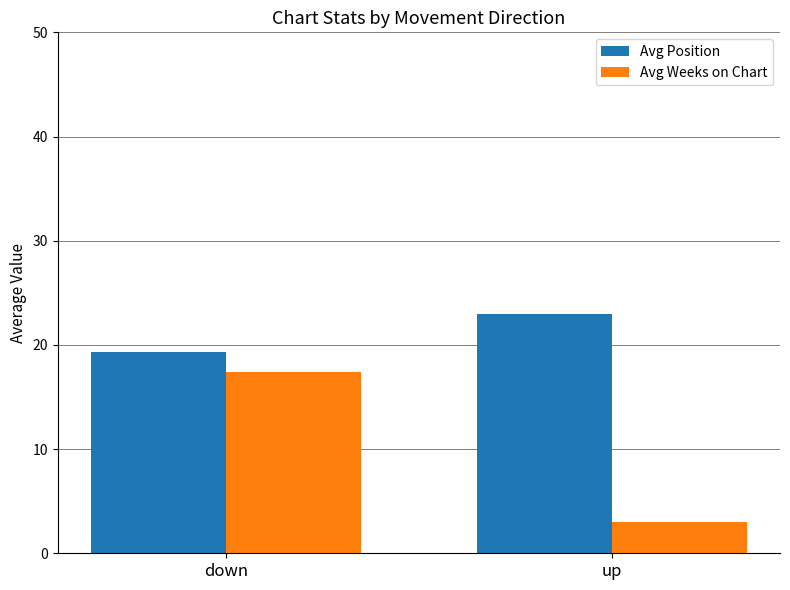

Between down and up, which series saw the biggest shift?

Avg Weeks on Chart